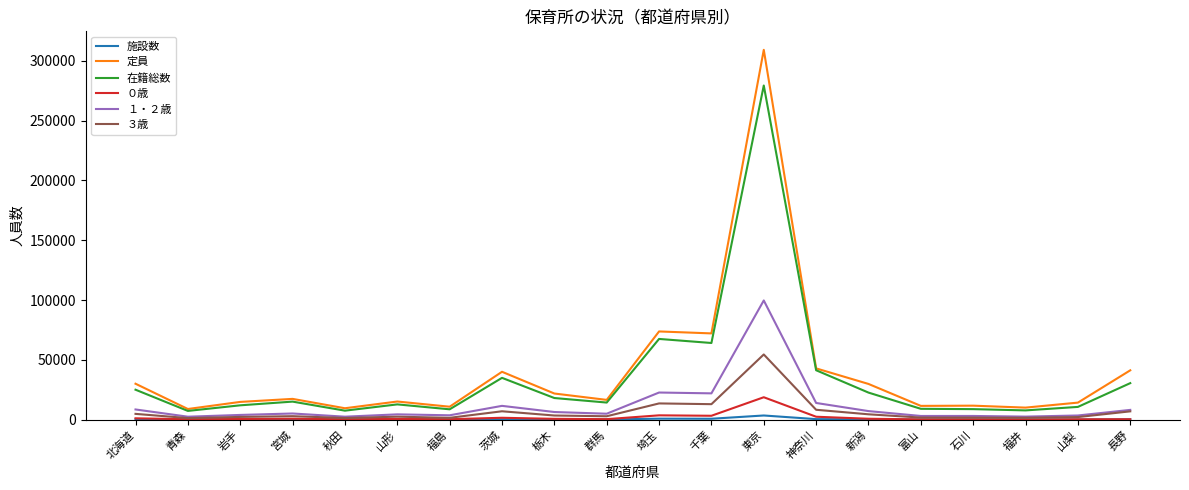

How many lines are shown in the chart?

6